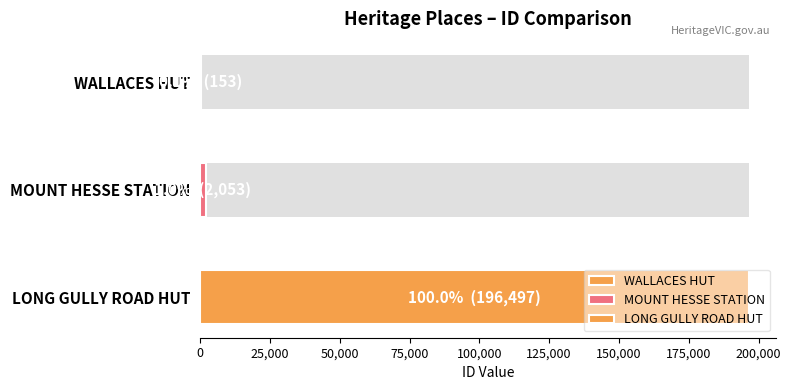

Approximately how many times larger is the value at WALLACES HUT compared to MOUNT HESSE STATION?

0.1